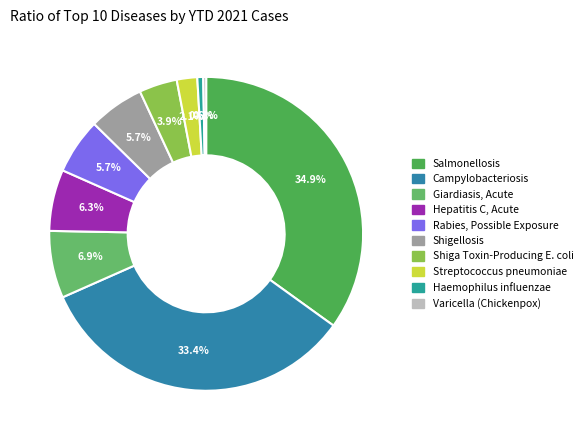

How many segments does this pie chart have?

10